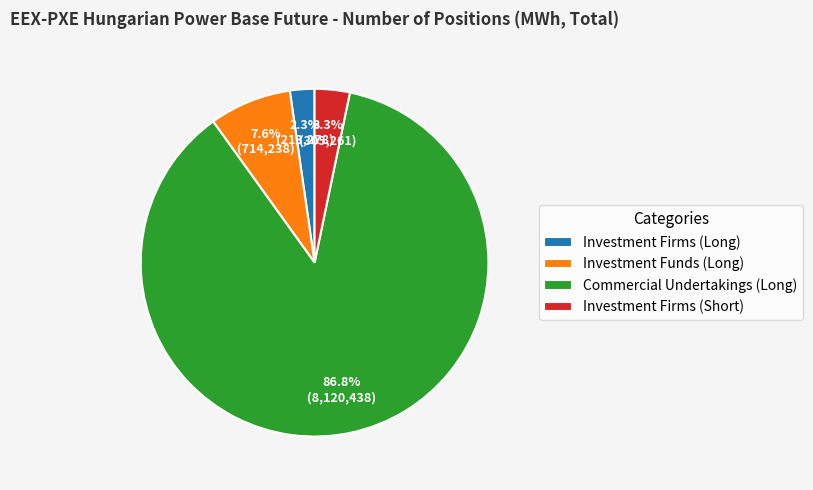

Which category has the biggest portion of the pie?

Commercial Undertakings (Long)